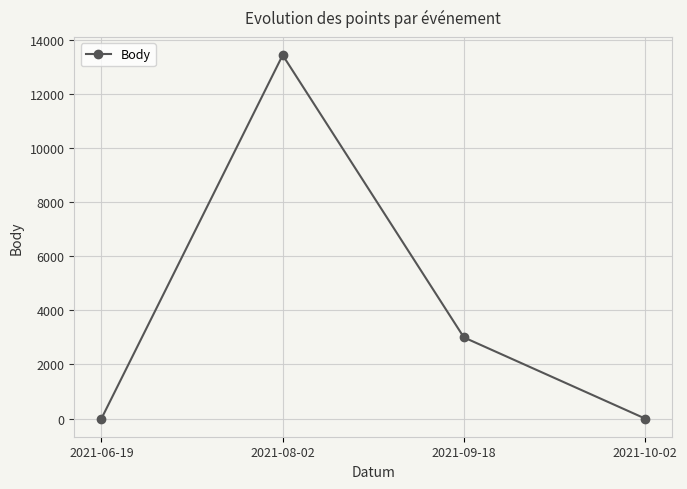

What is the ratio of the value at 2021-09-18 to the value at 2021-08-02?

0.2